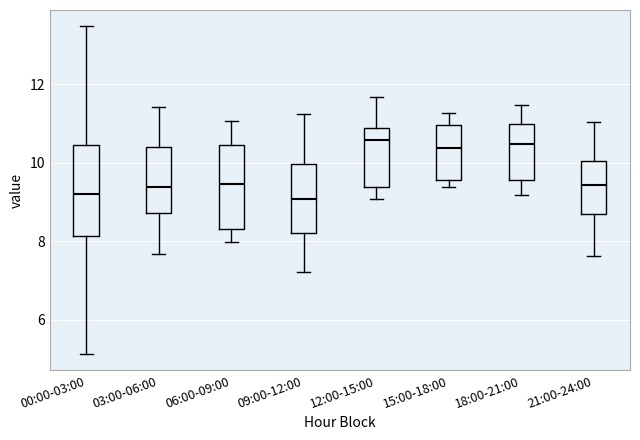

Reading left to right, transcribe this box plot: for each box, give where its median line is, the range the box spans, and where its two whiskers end, as read against the y-axis. The values are not printed on the chart, so give them approximately, as read against the axis.

00:00-03:00: median 9.2, box 8.2 to 10.4, whiskers 5.2 to 13.4
03:00-06:00: median 9.4, box 8.8 to 10.4, whiskers 7.6 to 11.4
06:00-09:00: median 9.4, box 8.4 to 10.4, whiskers 8.0 to 11.0
09:00-12:00: median 9.0, box 8.2 to 10.0, whiskers 7.2 to 11.2
12:00-15:00: median 10.6, box 9.4 to 10.8, whiskers 9.0 to 11.6
15:00-18:00: median 10.4, box 9.6 to 11.0, whiskers 9.4 to 11.2
18:00-21:00: median 10.4, box 9.6 to 11.0, whiskers 9.2 to 11.4
21:00-24:00: median 9.4, box 8.8 to 10.0, whiskers 7.6 to 11.0